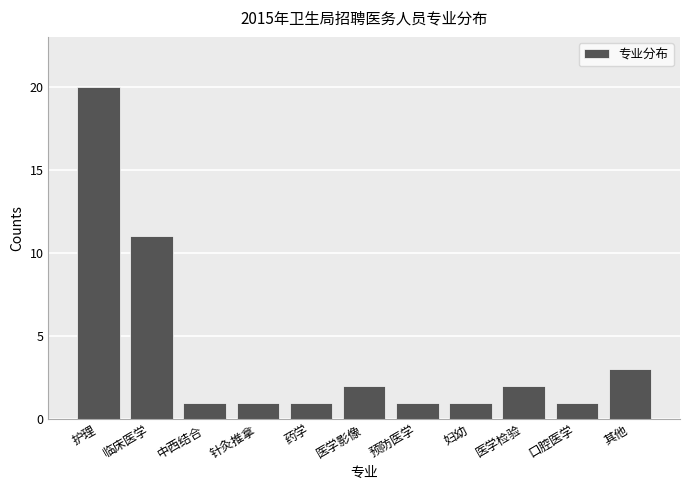

Reading left to right, transcribe all the data shown in this chart.

20	11	1	1	1	2	1	1	2	1	3